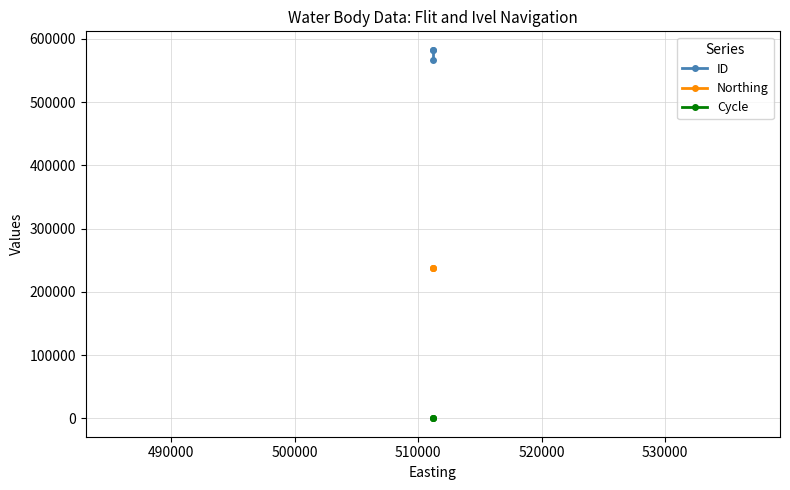

What is the lowest value of the Northing series?

238485